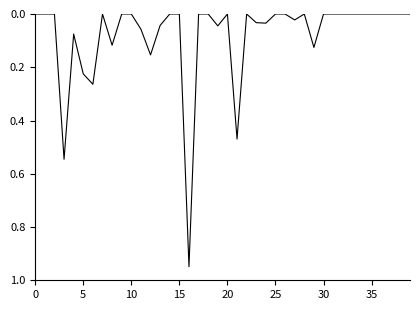

How many series are shown in this chart?

1